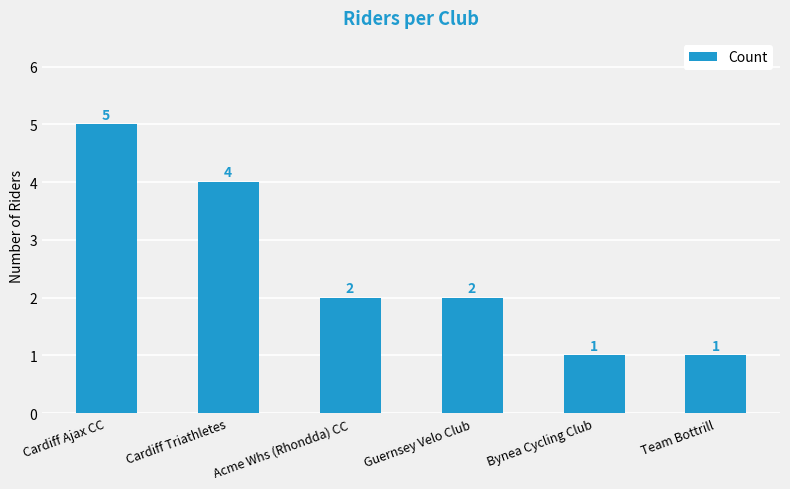

What is the label of the 1st bar from the left?

Cardiff Ajax CC